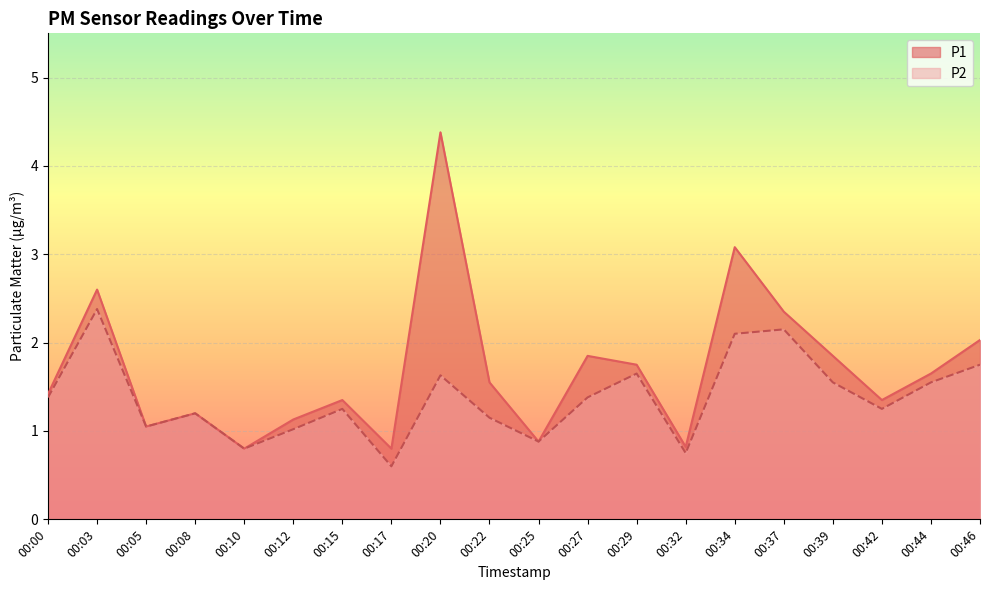

Reading left to right, transcribe all the data shown in this chart.

P1: 1.4	2.6	1.1	1.2	0.8	1.1	1.4	0.8	4.4	1.6	0.9	1.9	1.8	0.8	3.1	2.4	1.9	1.4	1.6	2.0
P2: 1.4	2.4	1.1	1.2	0.8	1.0	1.2	0.6	1.6	1.1	0.9	1.4	1.6	0.8	2.1	2.1	1.6	1.2	1.6	1.8